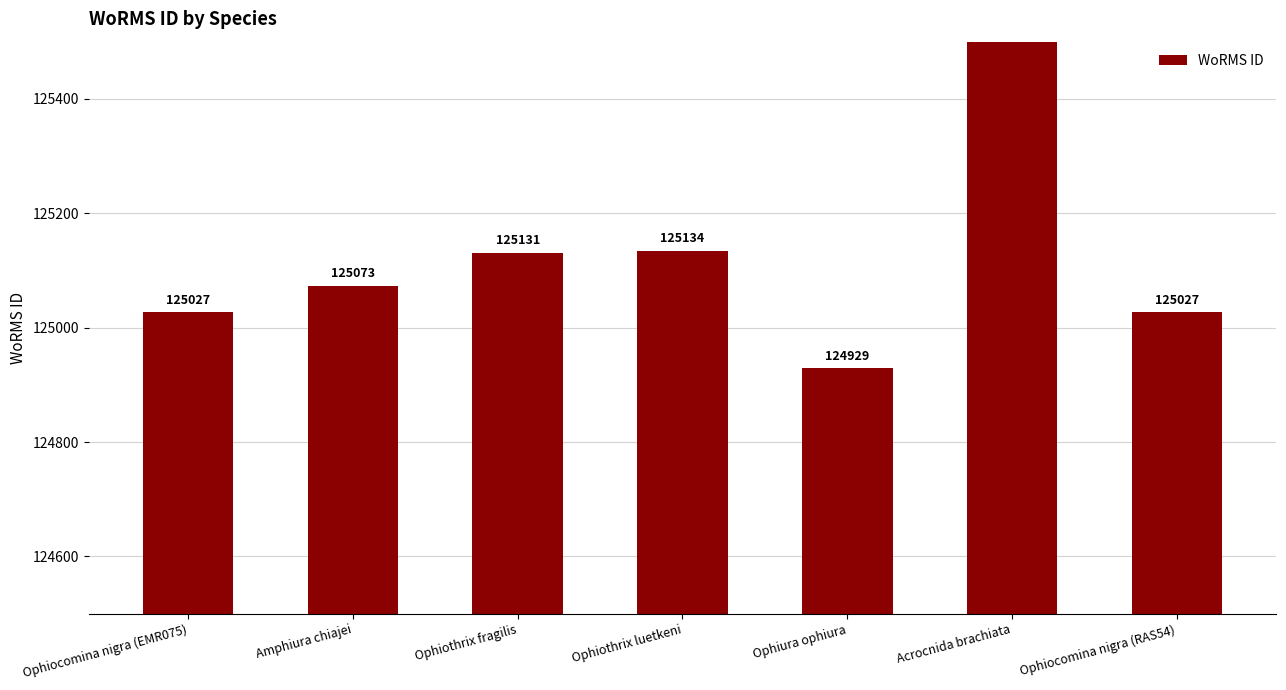

True or false: the data shows 66121 at Ophiura ophiura.

False